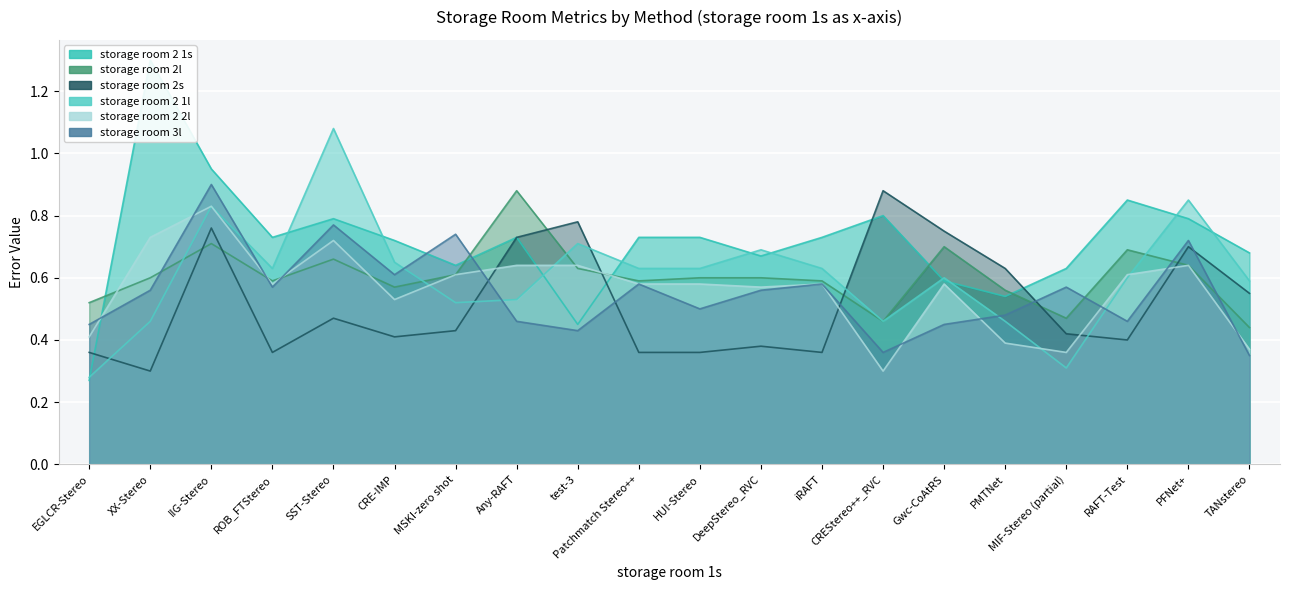

Where is the first local minimum for storage room 2l?

ROB_FTStereo